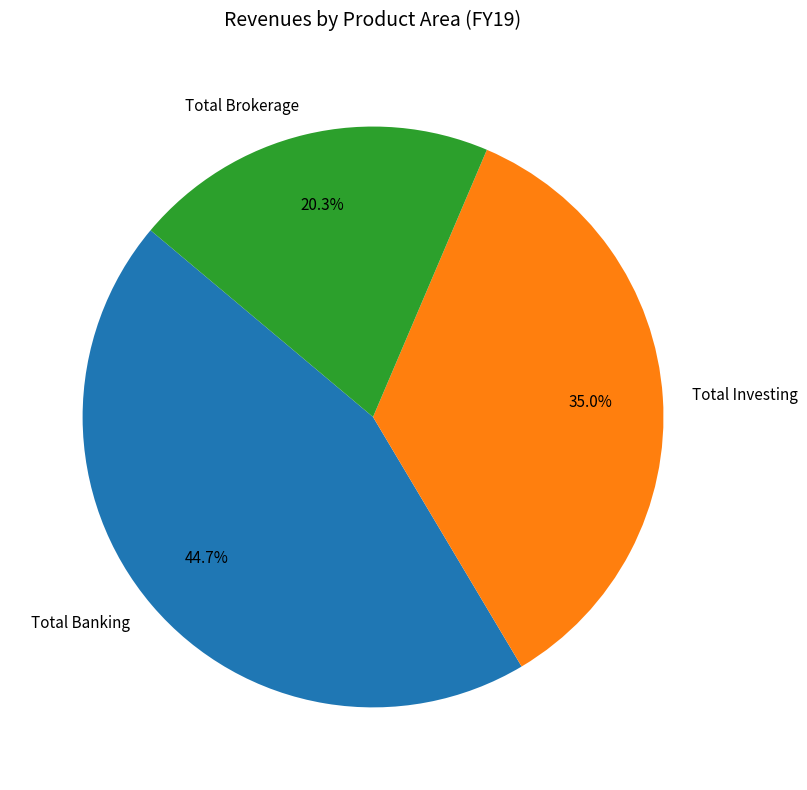

To the nearest percent, what is the difference between the largest and smallest slice percentages?

24%